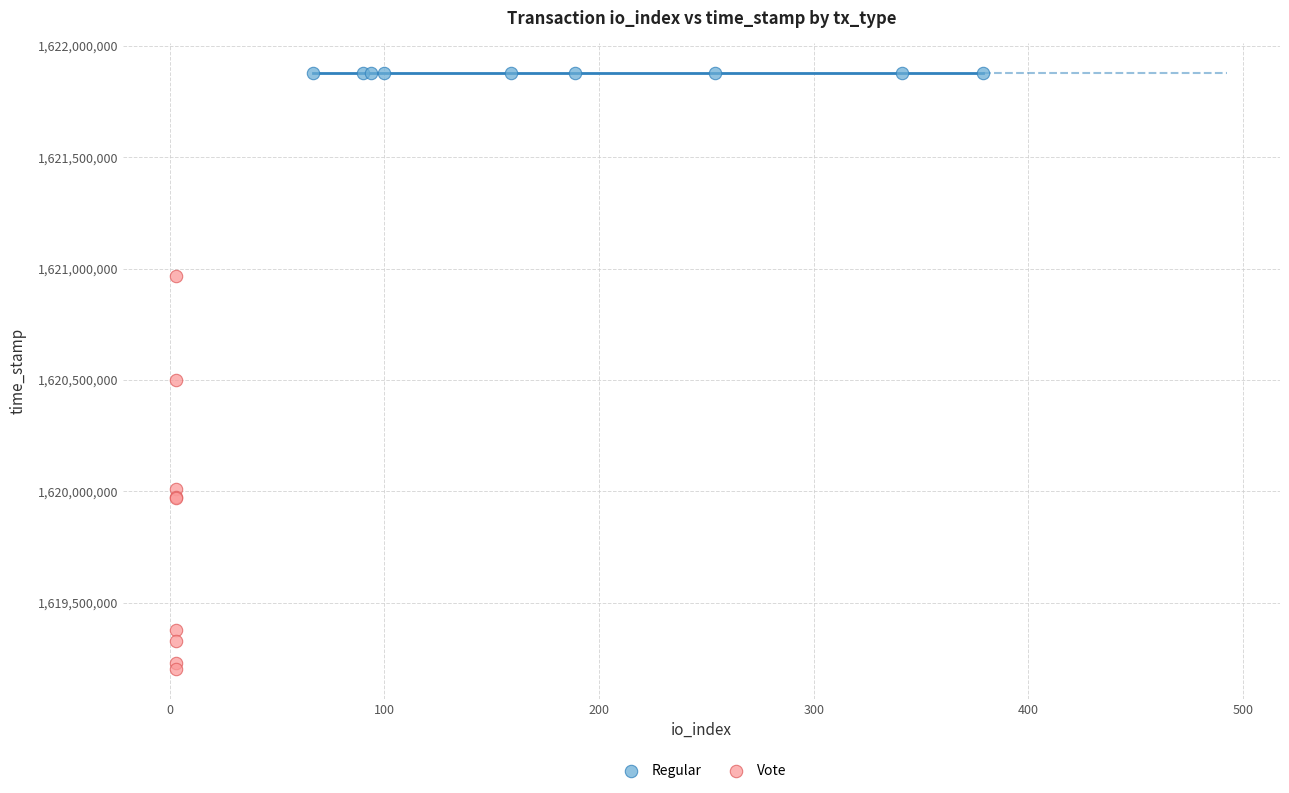

What are all the series names shown in the legend?

Regular, Vote